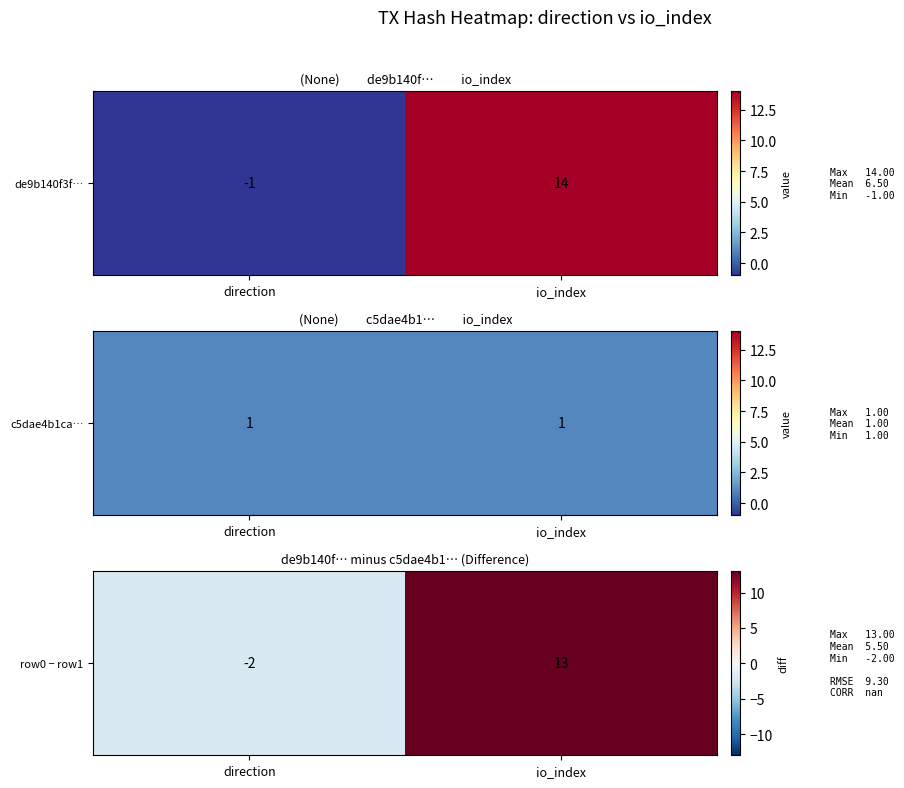

List the labels in order of value, largest first.

io_index, direction